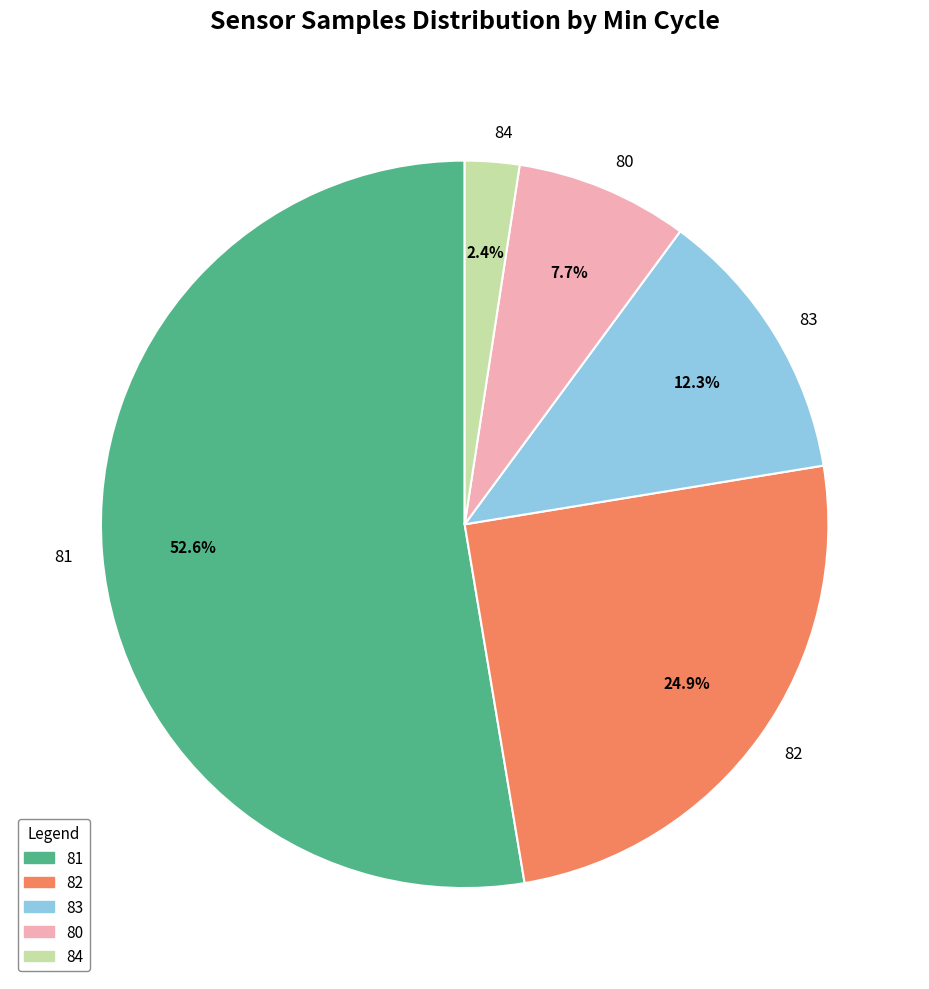

Does 80 represent more than half of the total?

No